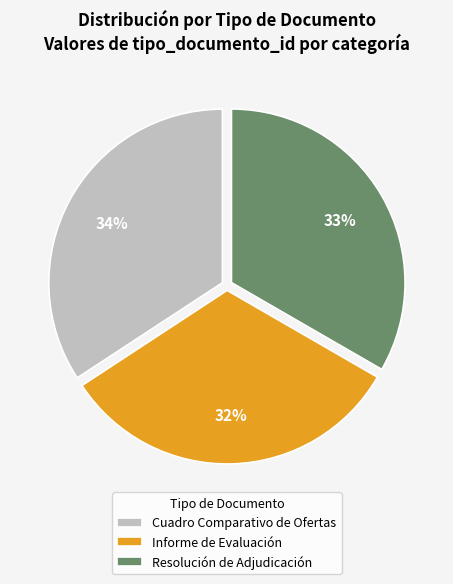

Which slice is the smallest?

Informe de Evaluación